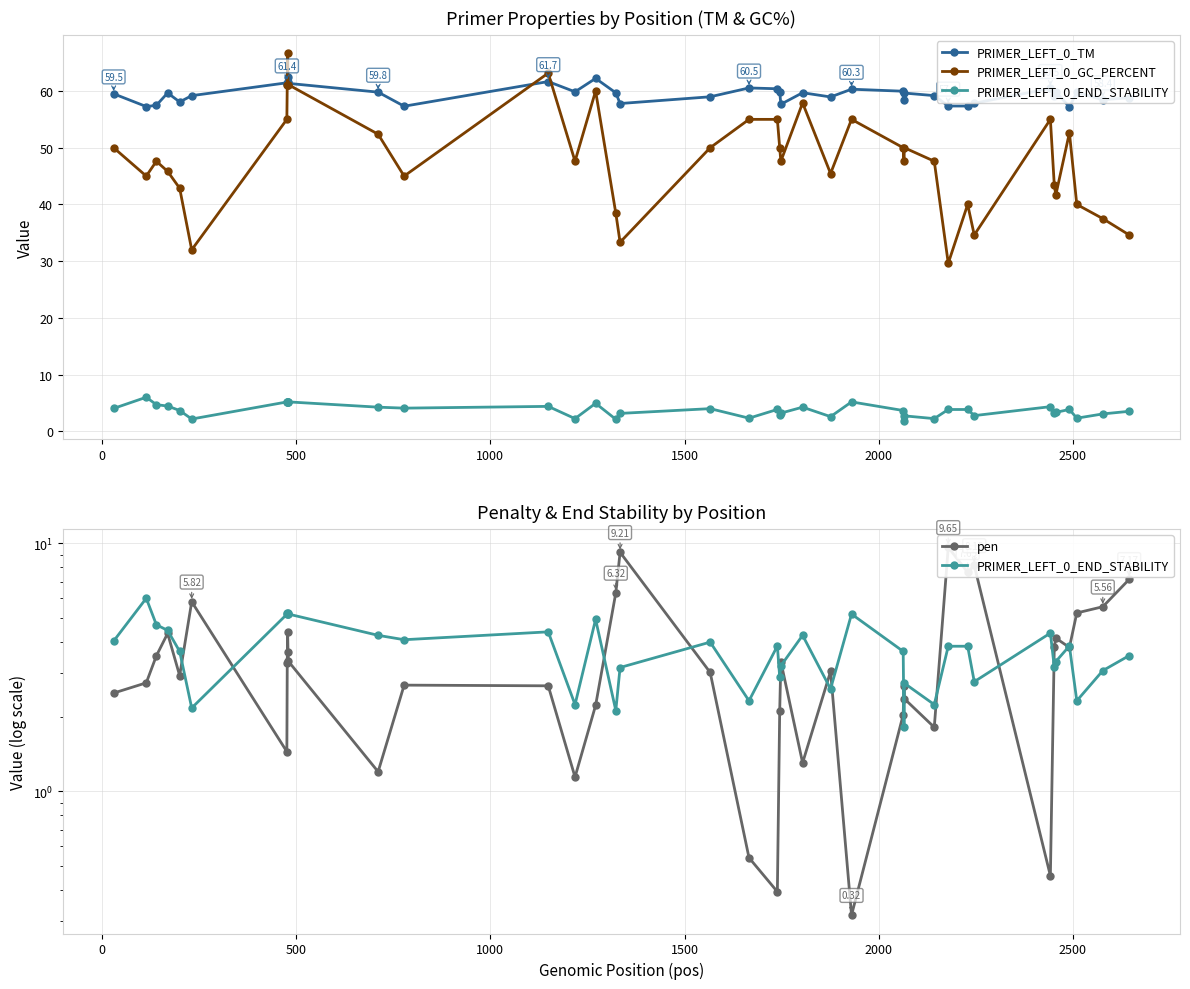

Which series has the widest spread of values?

PRIMER_LEFT_0_GC_PERCENT